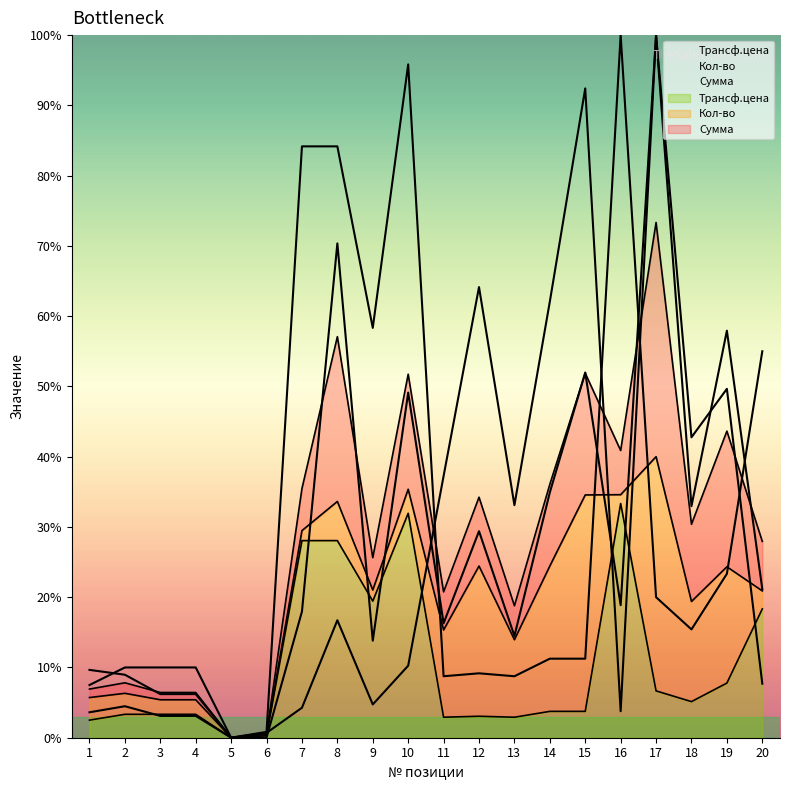

How many series are shown in this chart?

3